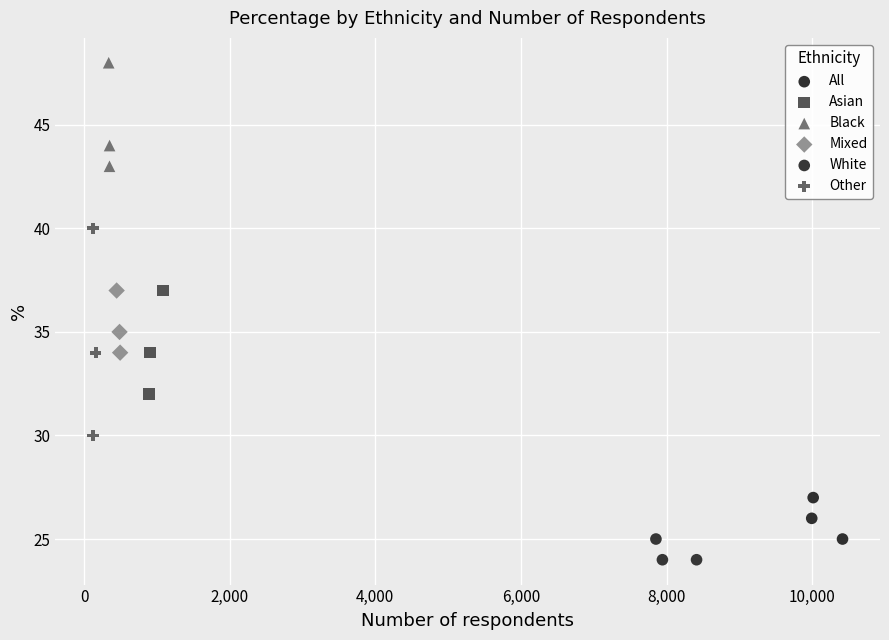

Which series has the widest spread of Y values?

Other